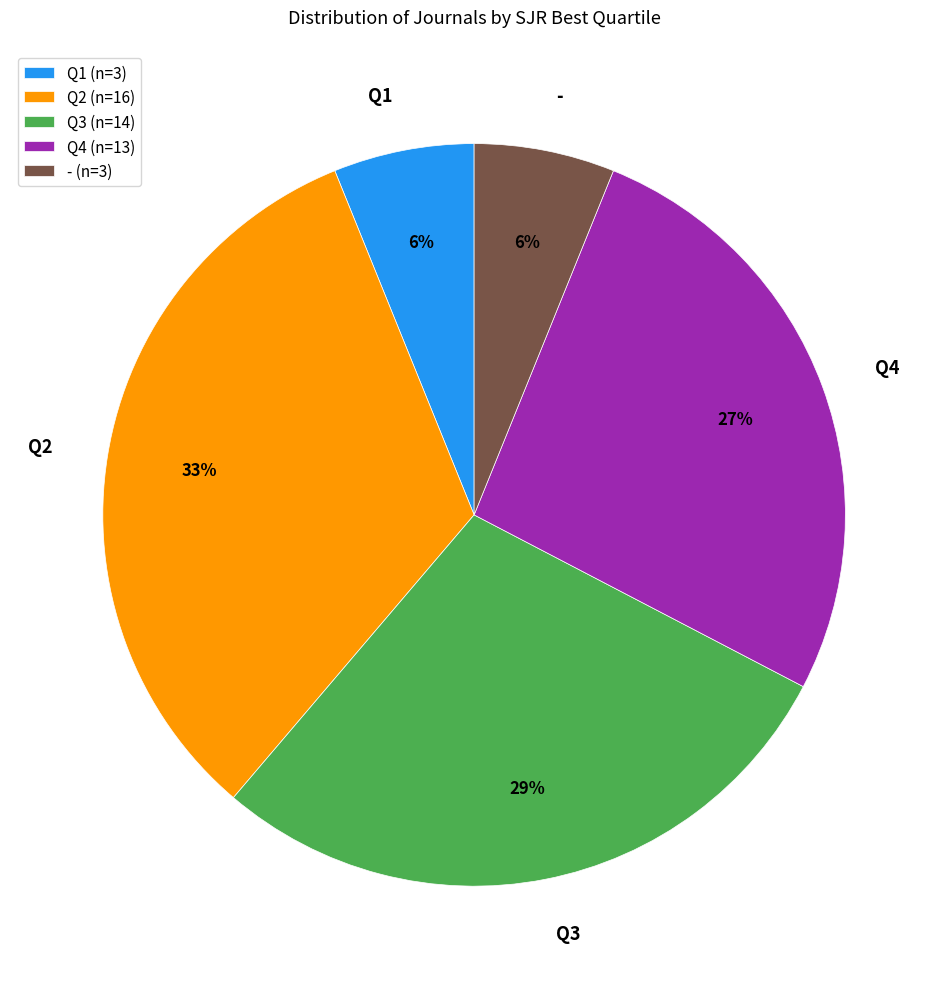

True or false: - accounts for 6% of the total.

True